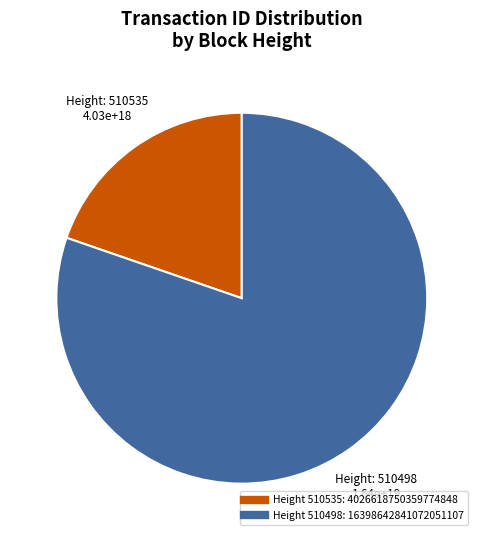

Is there a majority slice in this chart?

Yes